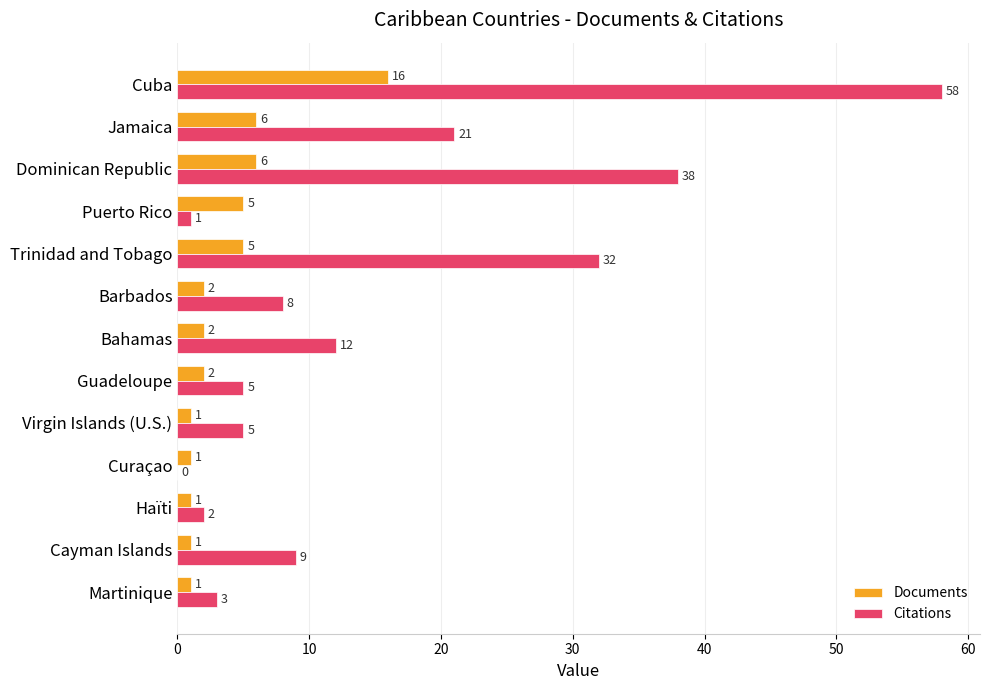

At which category is the sum across all series the highest?

Cuba